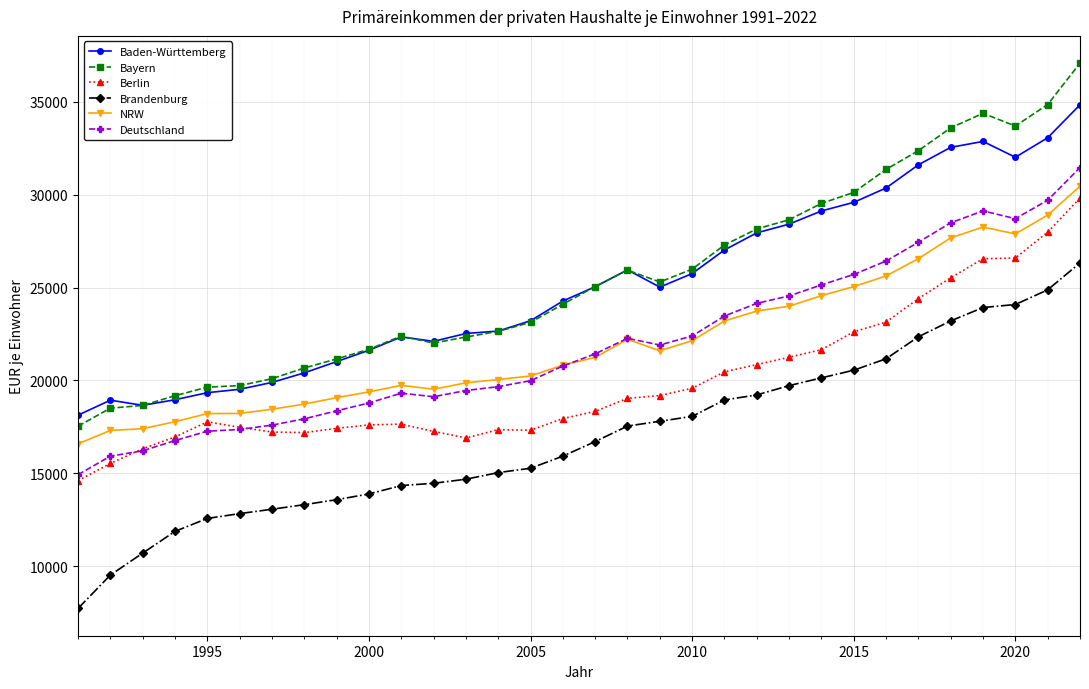

True or false: NRW has more than 1 interior local peaks.

True